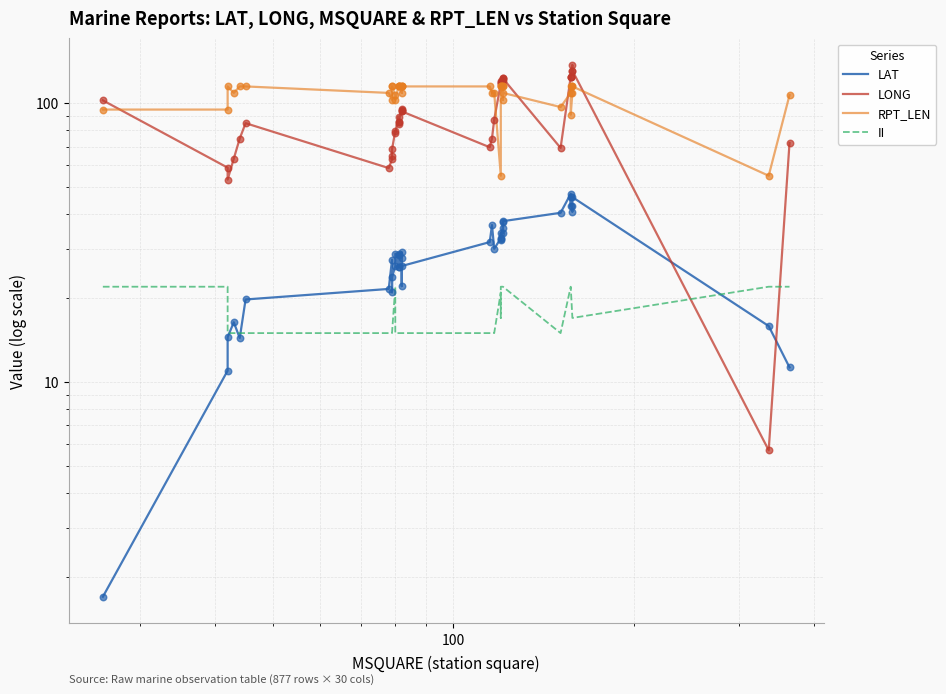

At how many categories does at least one series exceed 65?

39